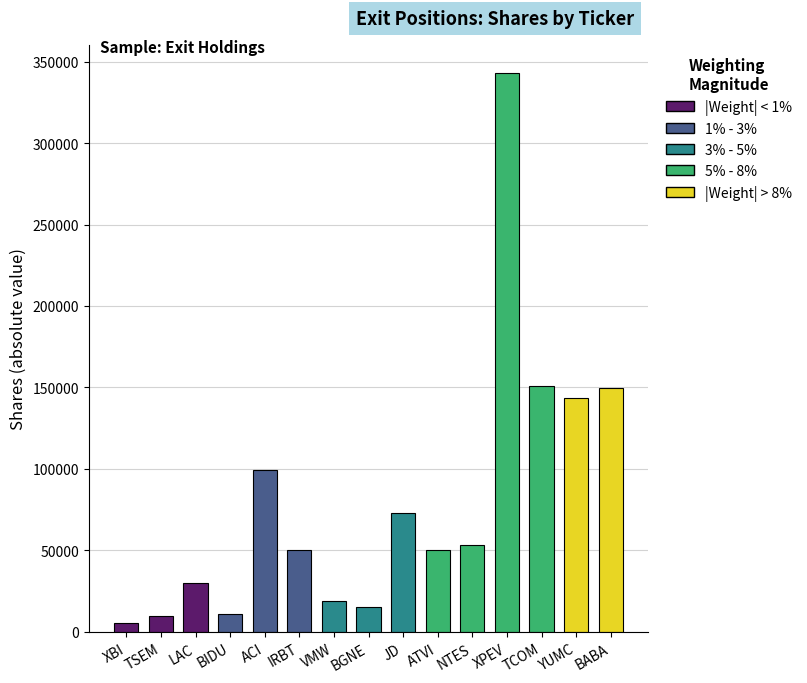

How many distinct data groups are displayed?

1